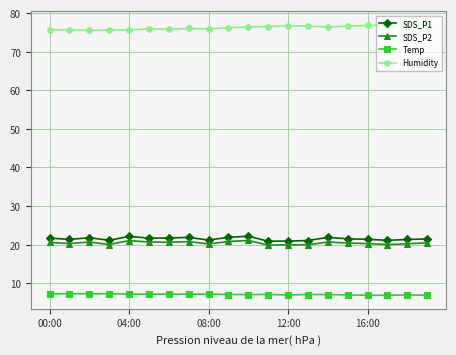

Does the chart display data point markers on the line(s)?

Yes